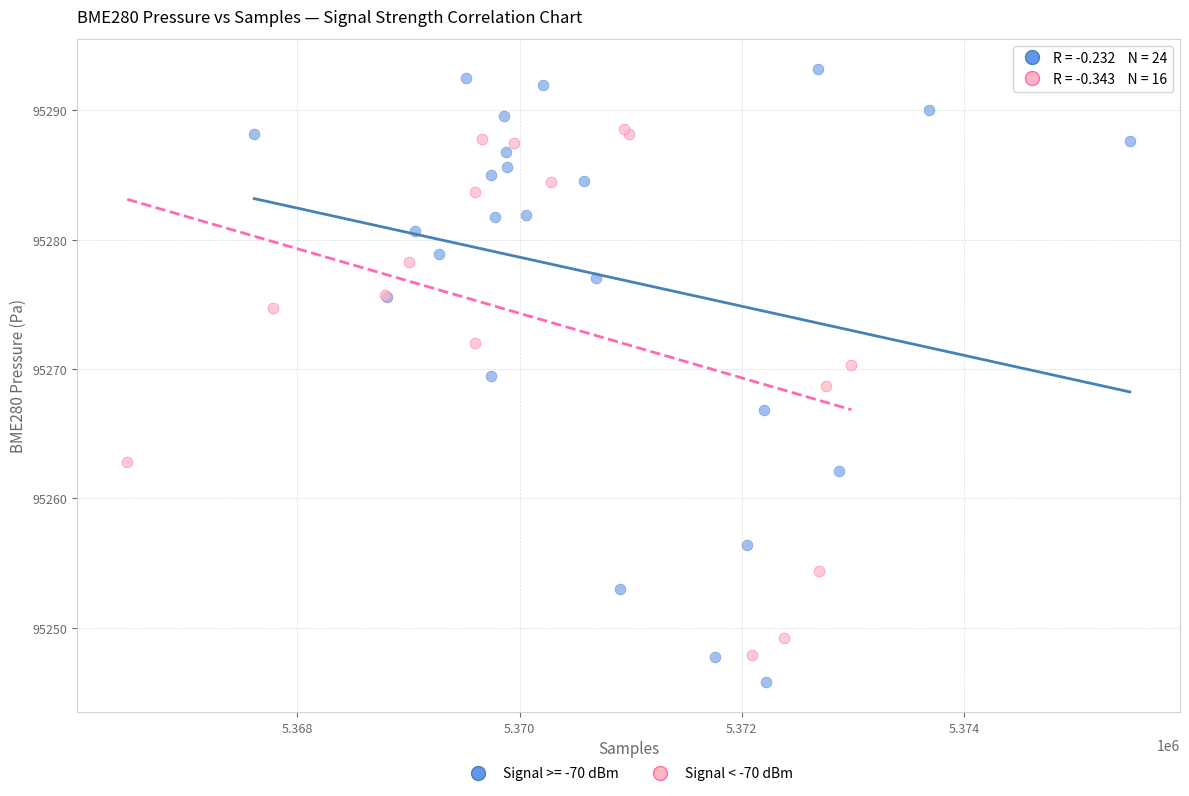

Which series reaches the maximum Y coordinate?

Signal >= -70 dBm